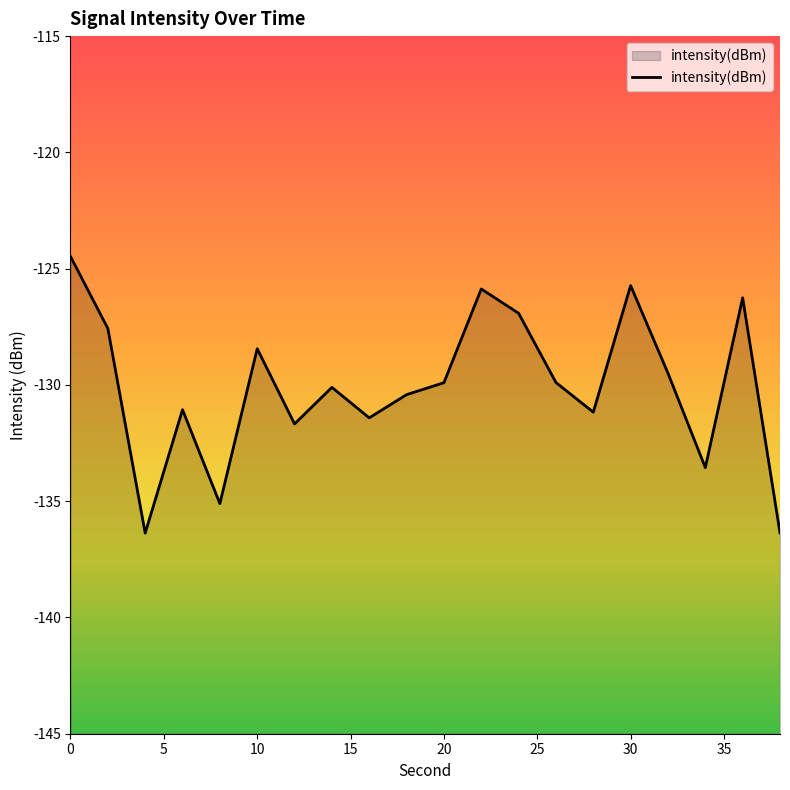

What is the difference between the values at 4 and 12?

4.7